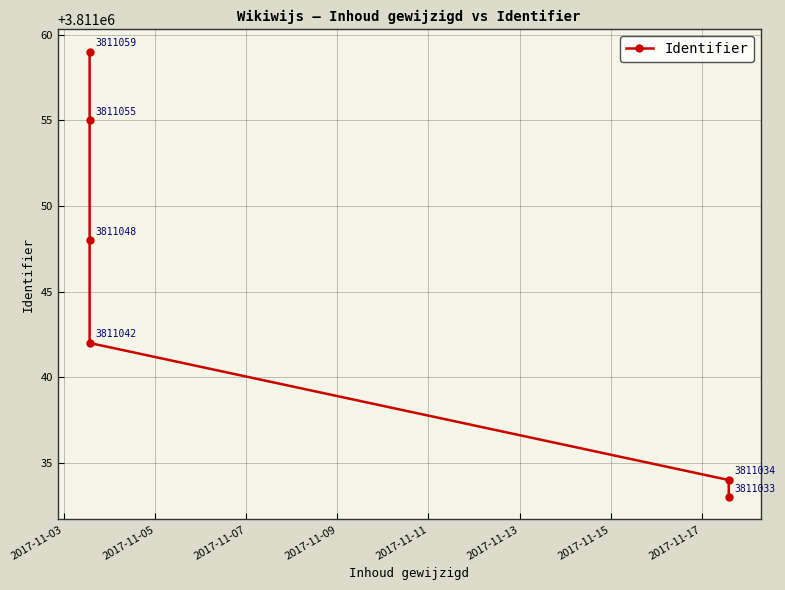

Between 2017-11-09 and 2017-11-05, which is larger?

2017-11-09